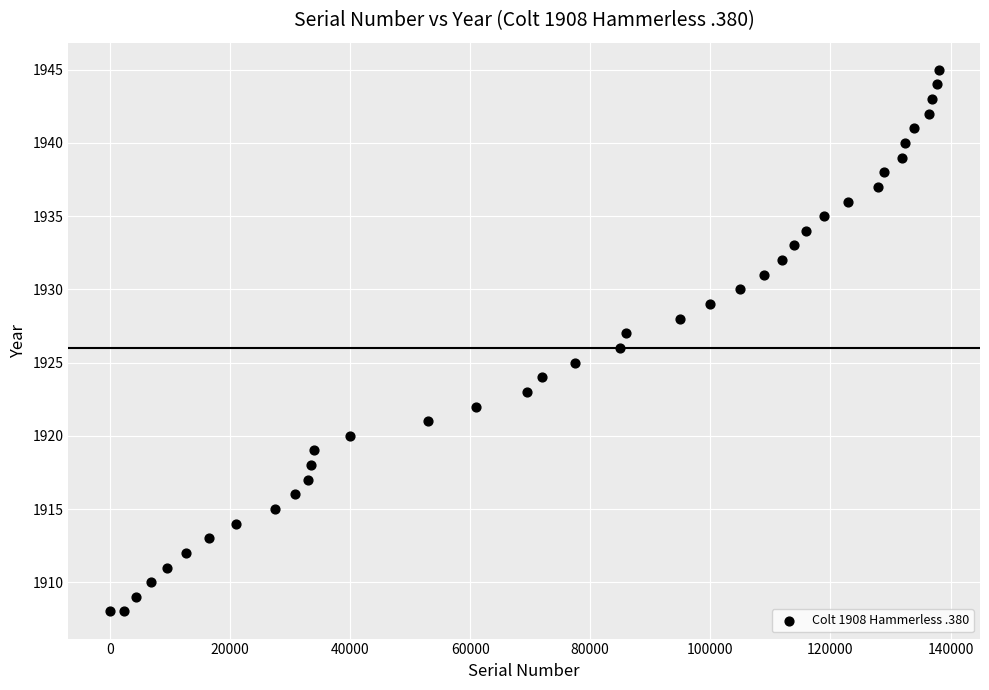

What is the range of X values (max minus min)?

138008